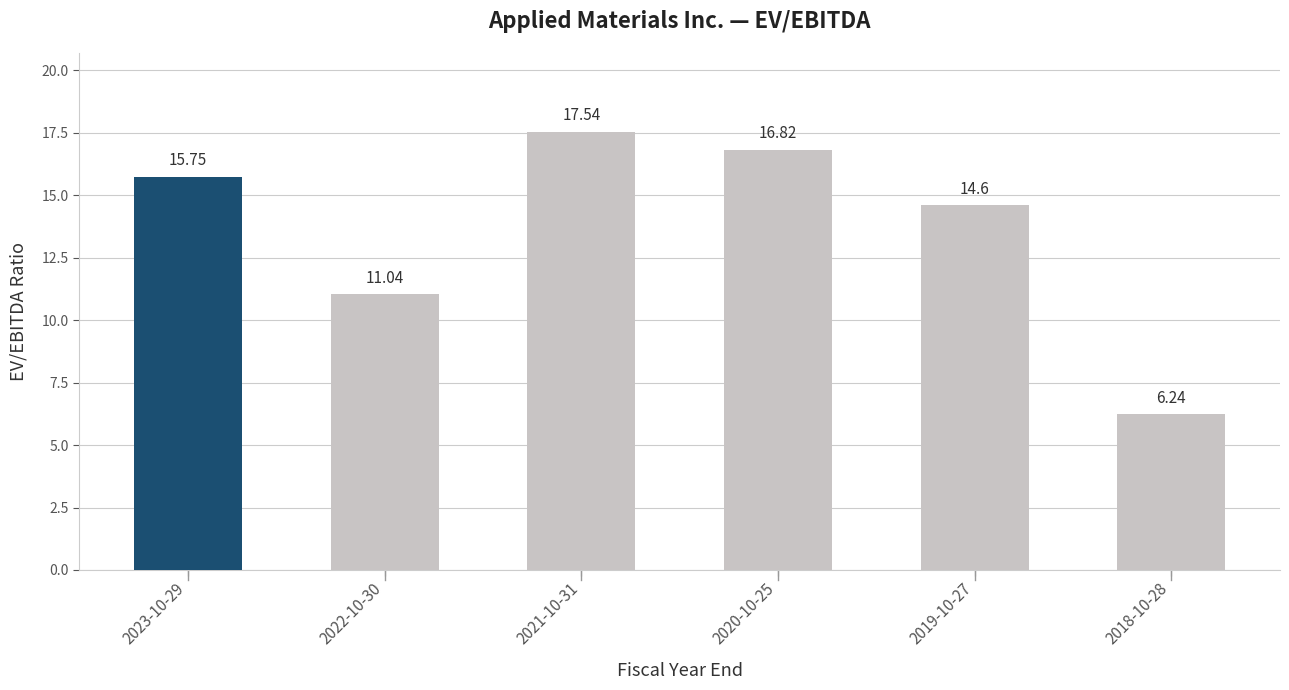

What is the maximum value shown in the chart?

17.5